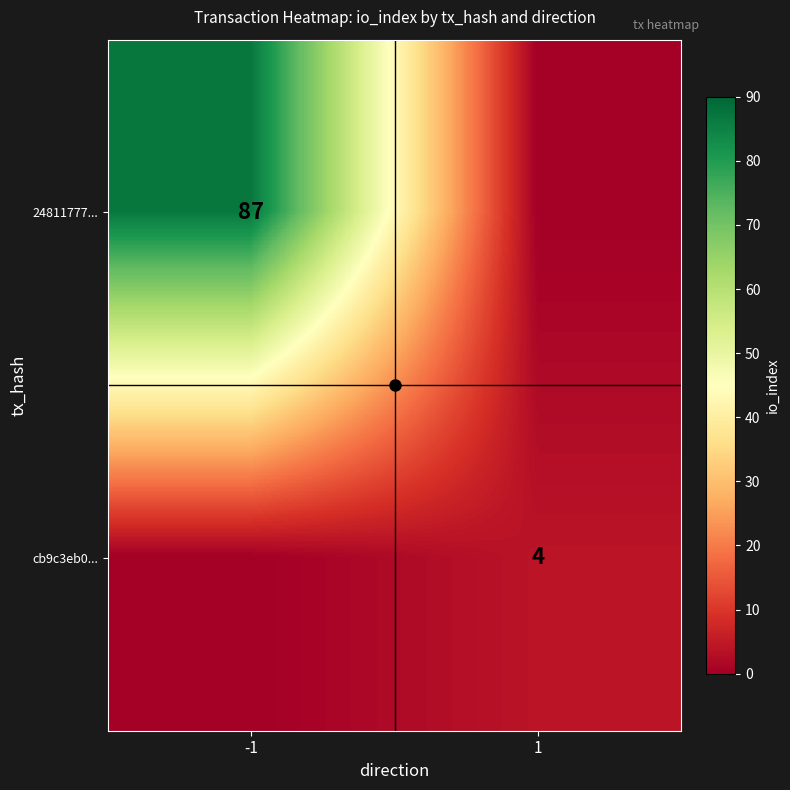

The value of 24811777... at -1 is 20. True or false?

False